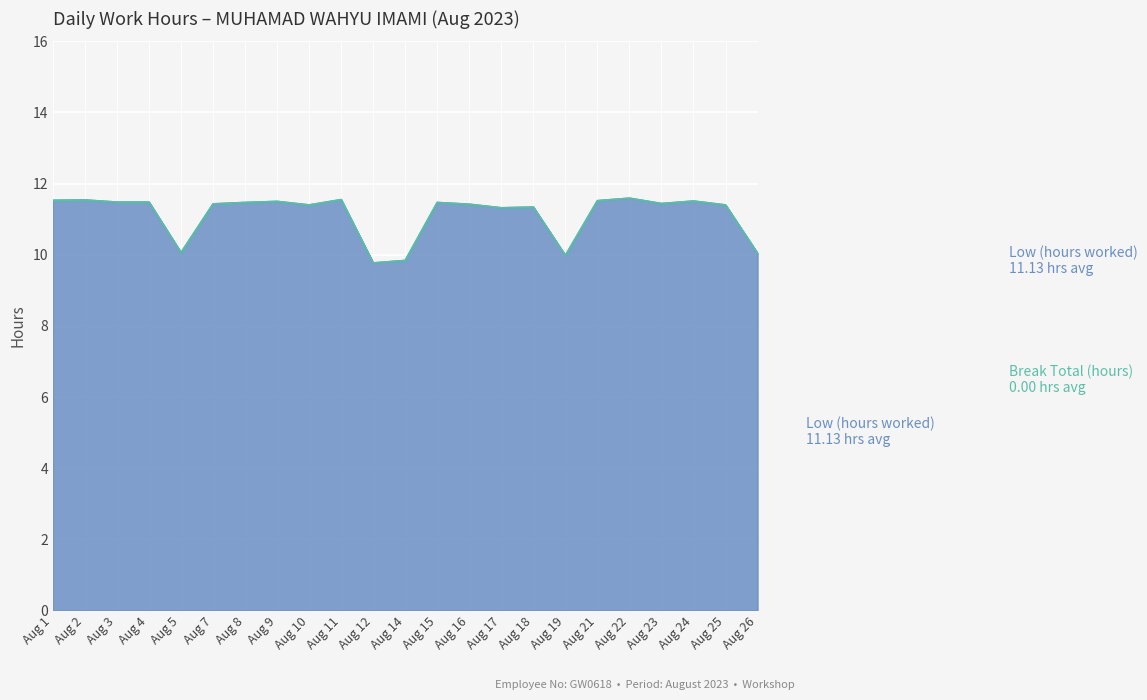

What is the total value across all series at Aug 25?

11.4